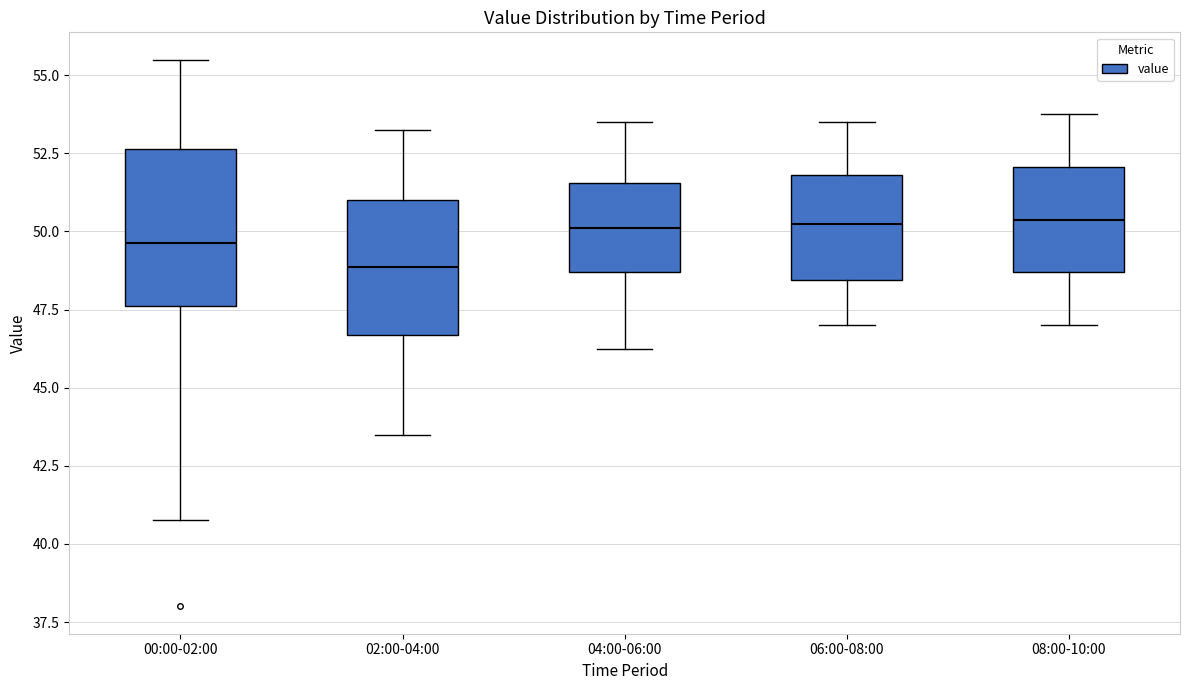

Comparing the boxes themselves (not the whiskers), which one is the tallest?

00:00-02:00